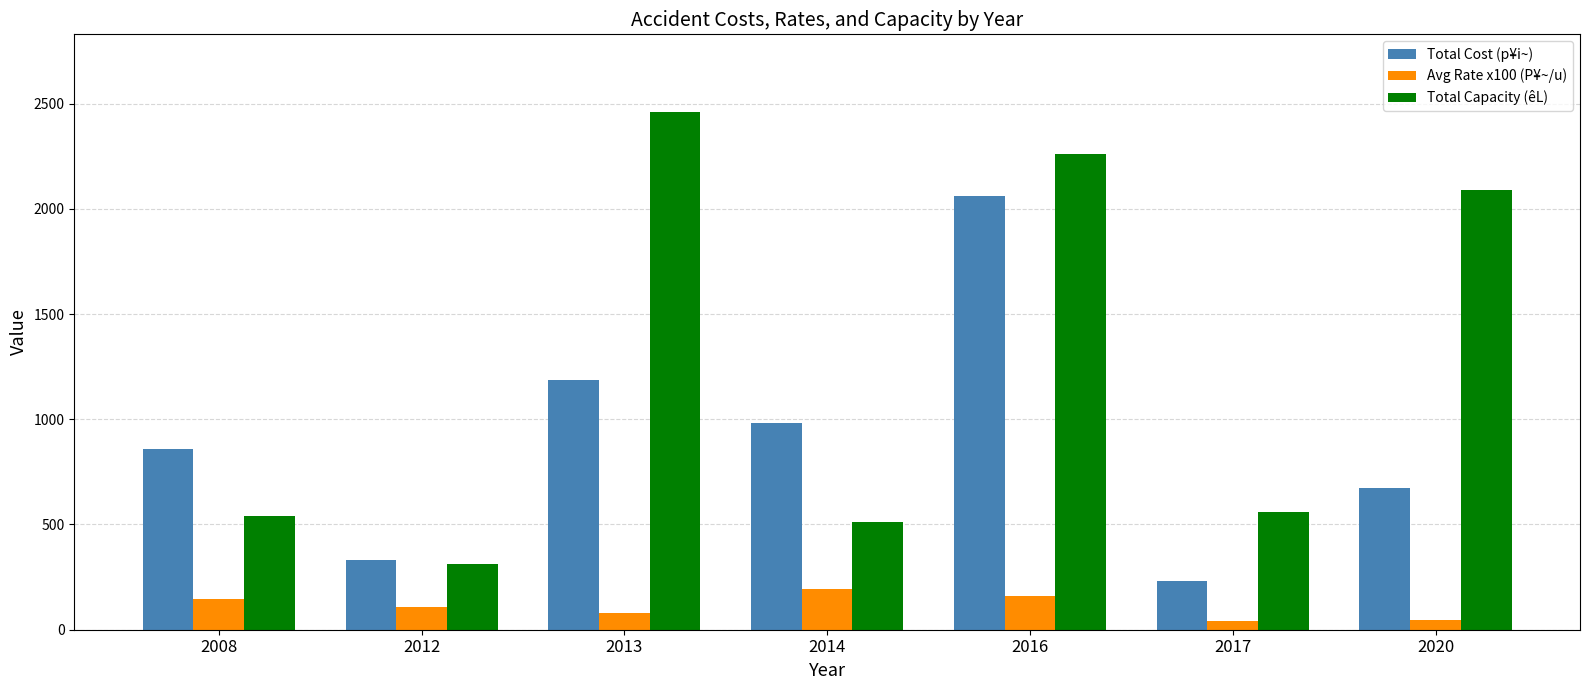

Does the chart contain stacked bars?

No